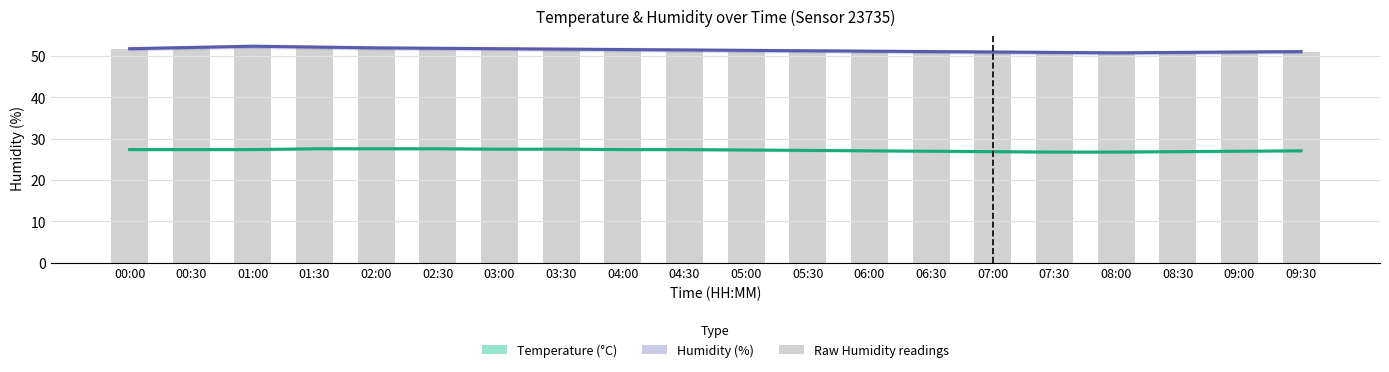

What is the label of the 15th bar from the right?

02:30